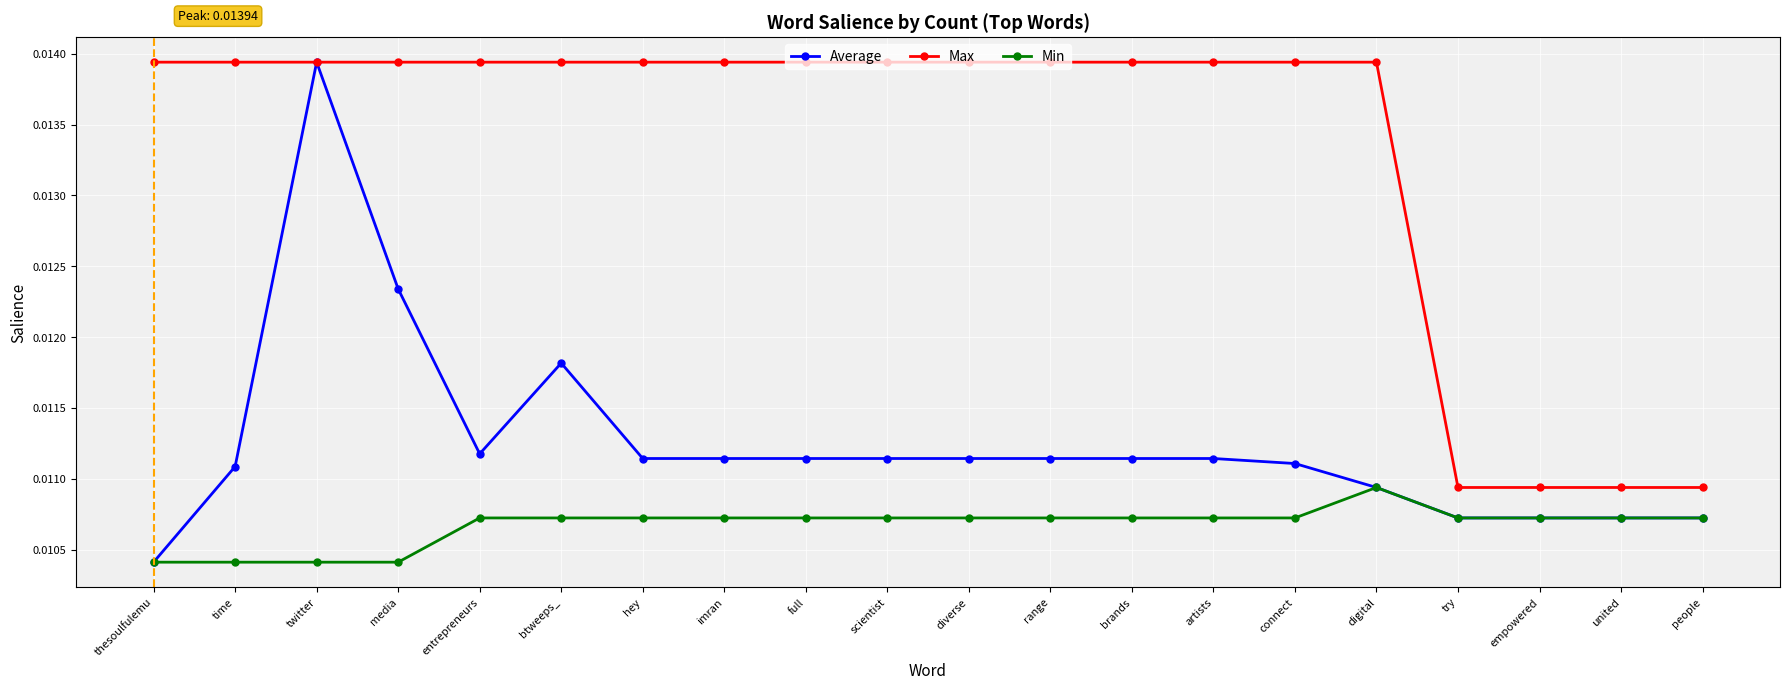

Rank the series at brands from lowest to highest value.

Min, Average, Max